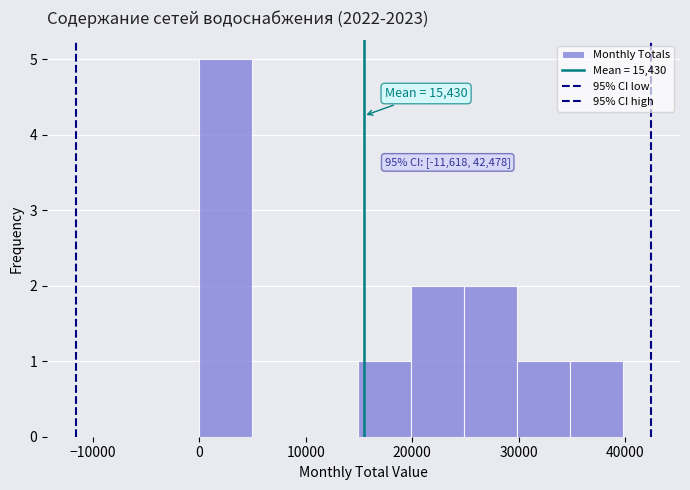

Which range on the x-axis has the tallest bar?

0 to 5000